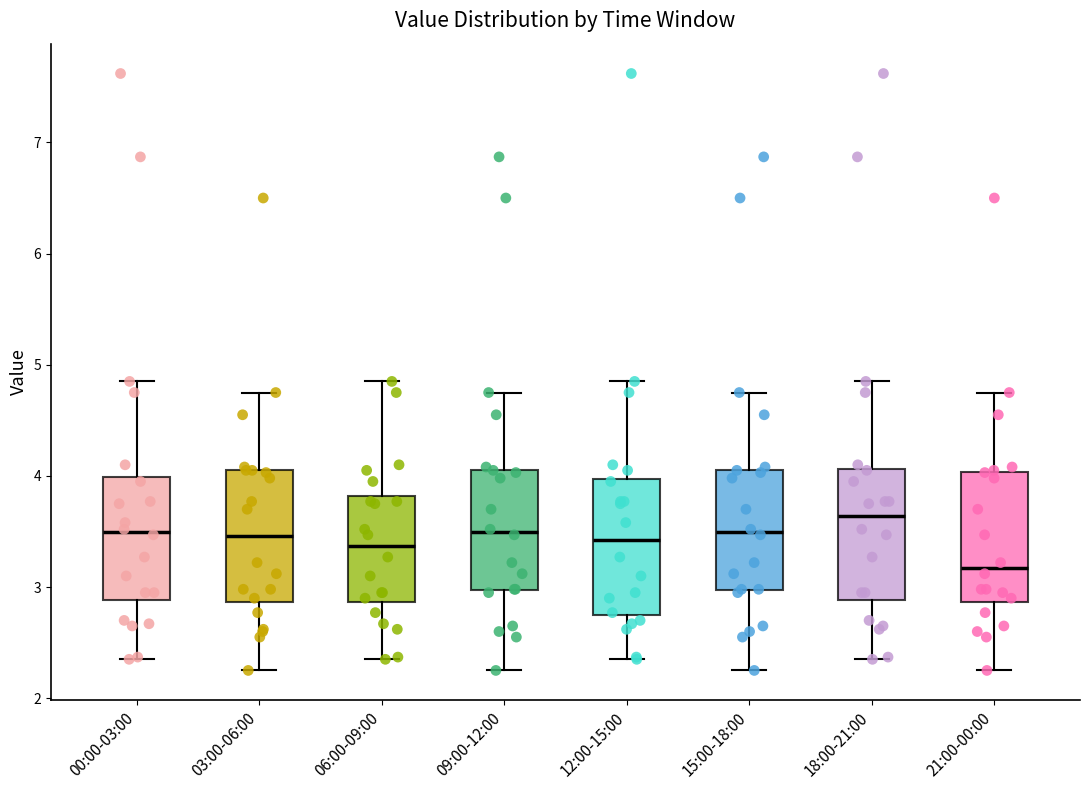

Which box has the highest median line?

18:00-21:00